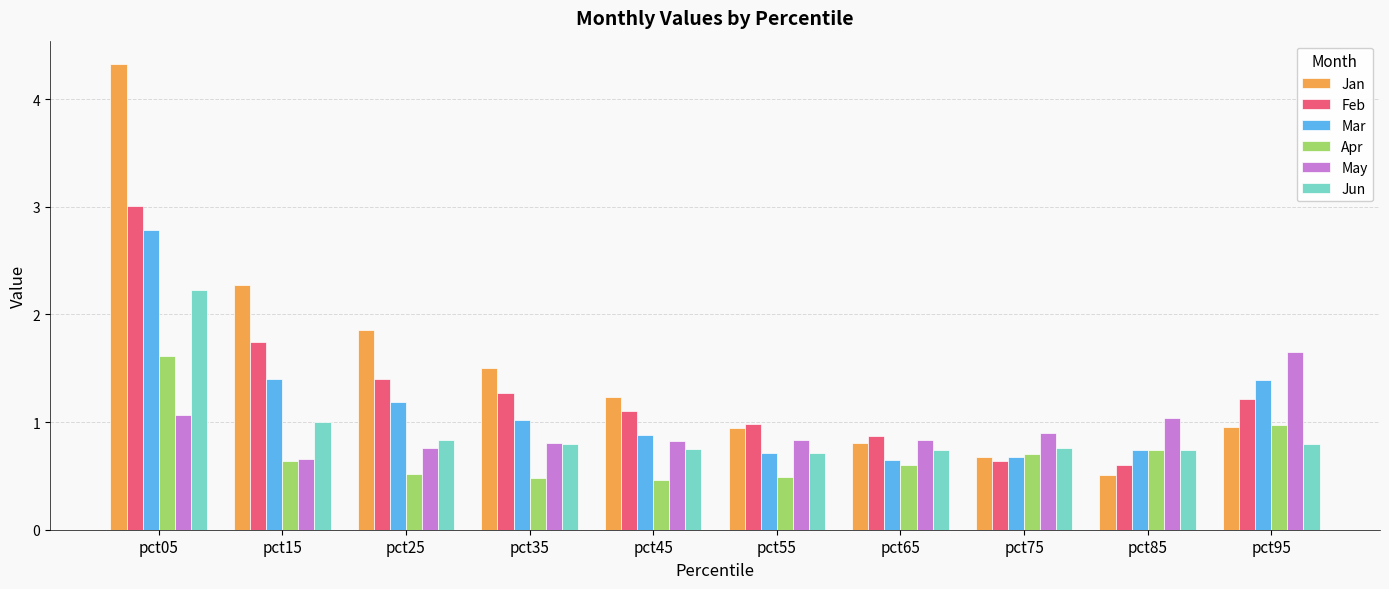

Which series has the widest spread of values?

Jan